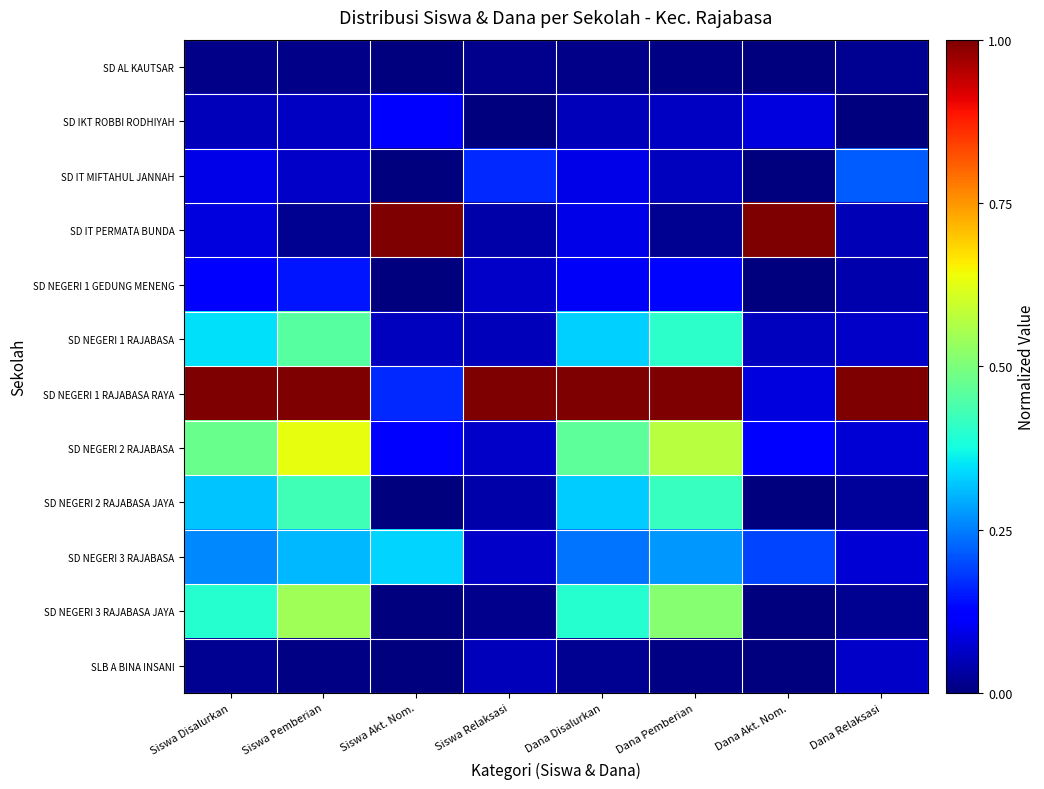

Rank the series at Dana Pemberian from highest to lowest value.

SD NEGERI 1 RAJABASA RAYA, SD NEGERI 2 RAJABASA, SD NEGERI 3 RAJABASA JAYA, SD NEGERI 2 RAJABASA JAYA, SD NEGERI 1 RAJABASA, SD NEGERI 3 RAJABASA, SD NEGERI 1 GEDUNG MENENG, SD IKT ROBBI RODHIYAH, SD IT MIFTAHUL JANNAH, SD IT PERMATA BUNDA, SD AL KAUTSAR, SLB A BINA INSANI